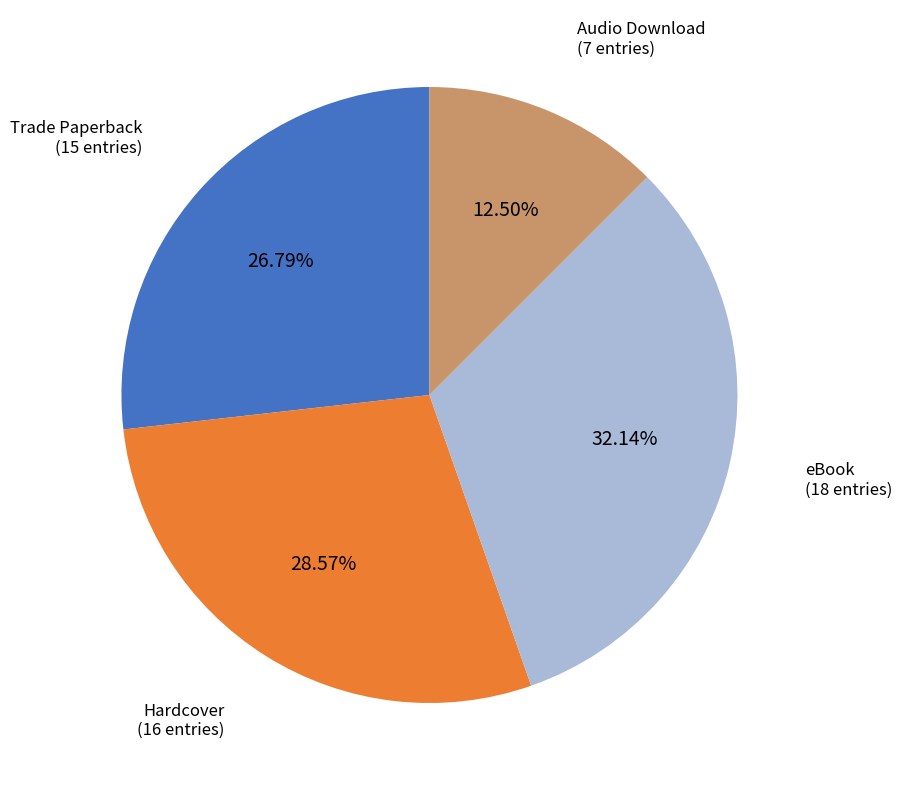

What percentage is NOT represented by Audio Download?

87.5%